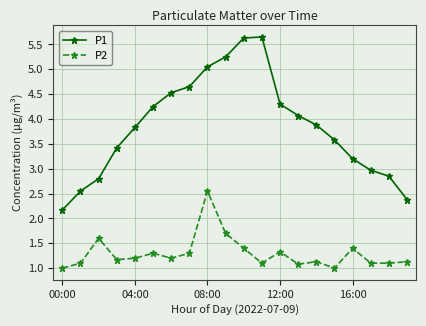

What is the difference between the second highest and minimum values in the P2 series?

0.7